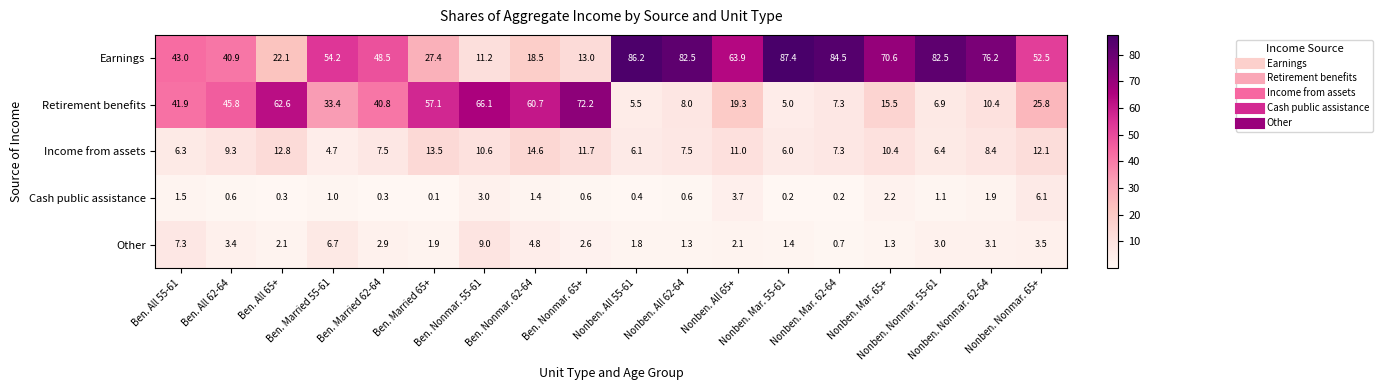

What is the average value of the Cash public assistance series?

1.4